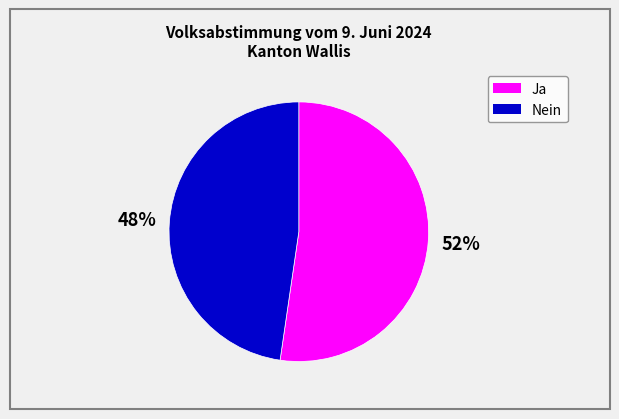

To the nearest percent, what is the combined percentage of Nein and Ja?

100%